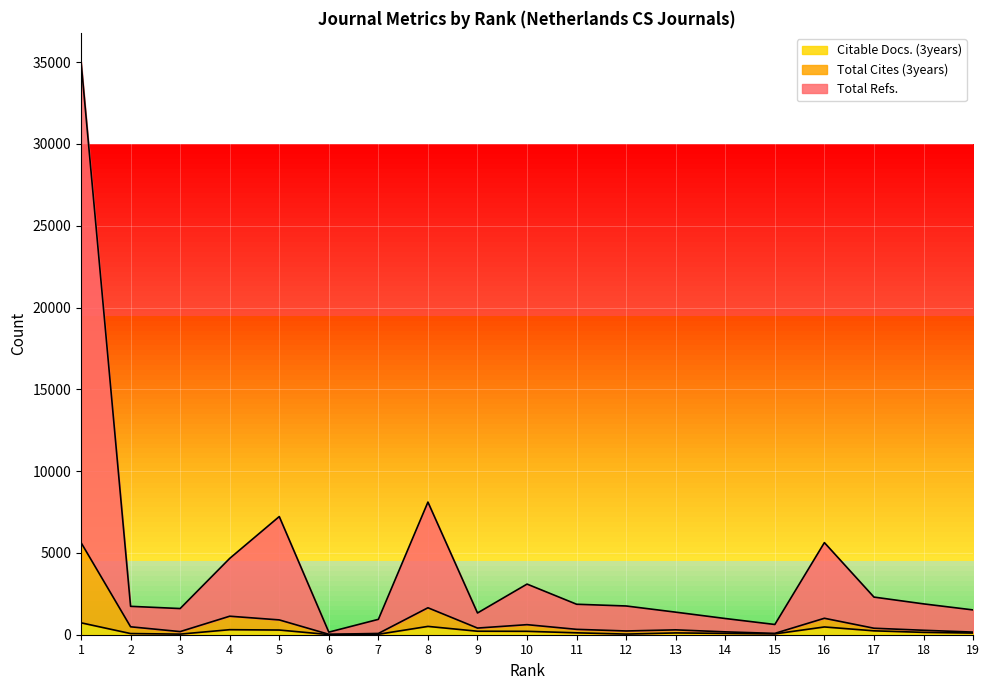

At which category does the chart reach its minimum across all series?

6